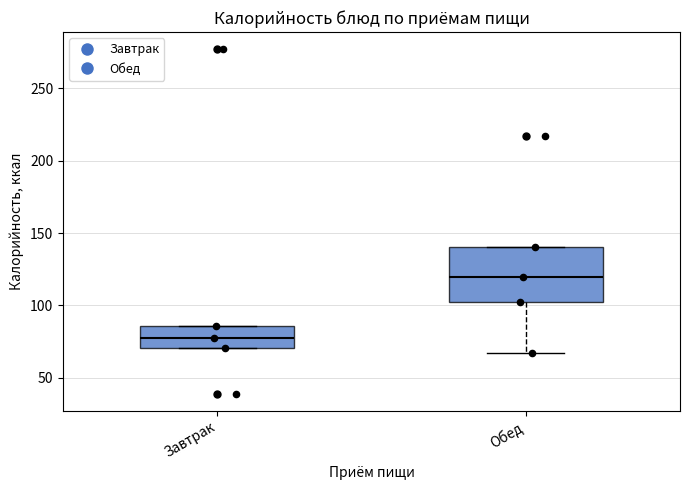

Reading left to right, transcribe this box plot: for each box, give where its median line is, the range the box spans, and where its two whiskers end, as read against the y-axis. The values are not printed on the chart, so give them approximately, as read against the axis.

Завтрак: median 75, box 70 to 85, whiskers 70 to 85
Обед: median 120, box 100 to 140, whiskers 65 to 140